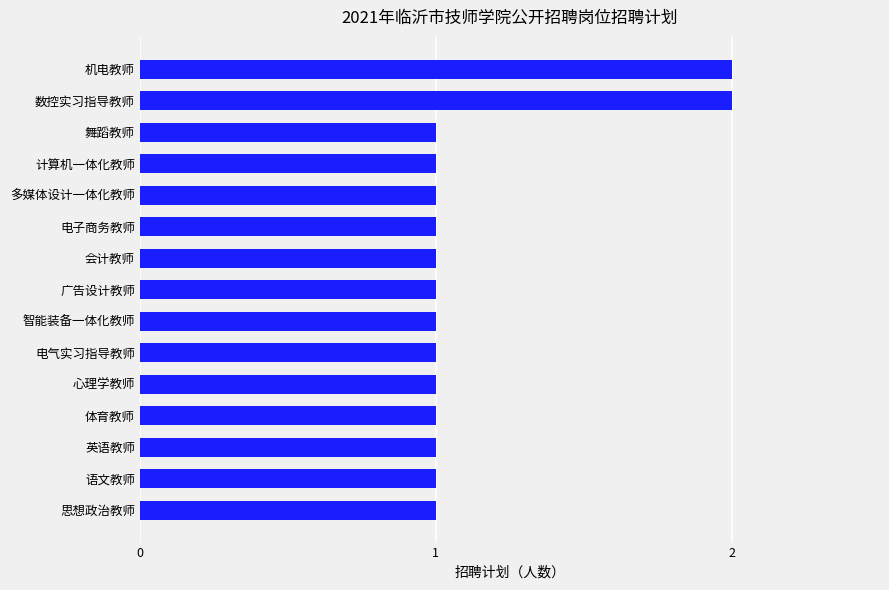

The value at 思想政治教师 is 2. True or false?

False